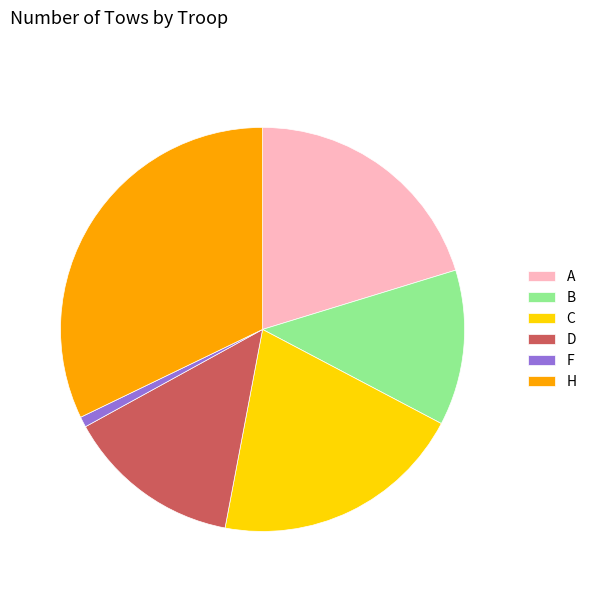

Does B account for over 50% of the chart?

No